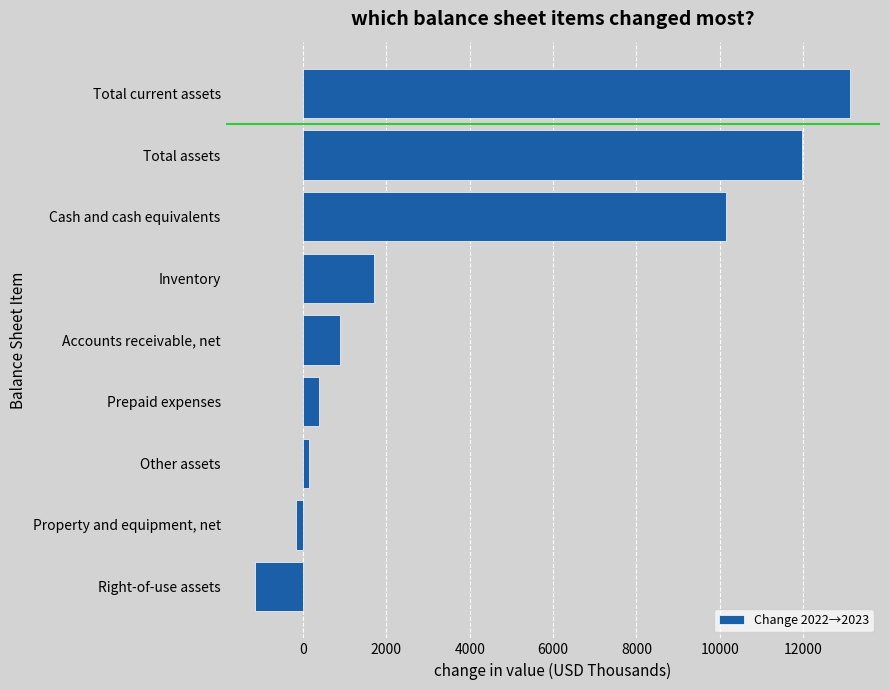

Reading top to bottom, what are all the values shown in this chart?

Total current assets=13132	Total assets=11970	Cash and cash equivalents=10151	Inventory=1708	Accounts receivable, net=889	Prepaid expenses=384	Other assets=150	Property and equipment, net=-166	Right-of-use assets=-1146